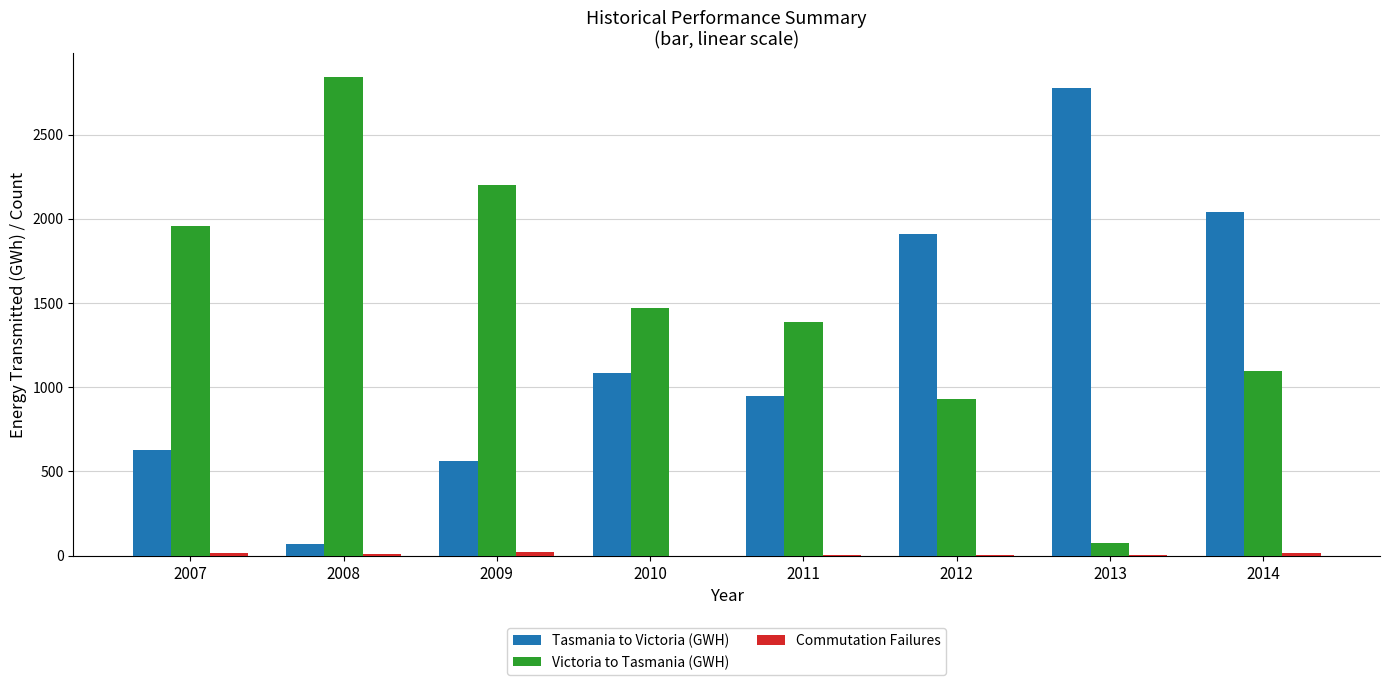

At which category is the sum across all series the highest?

2014